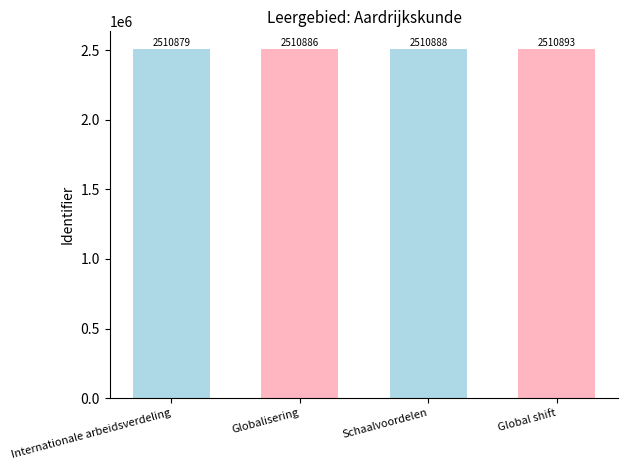

The value at Internationale arbeidsverdeling is 2510879. True or false?

True